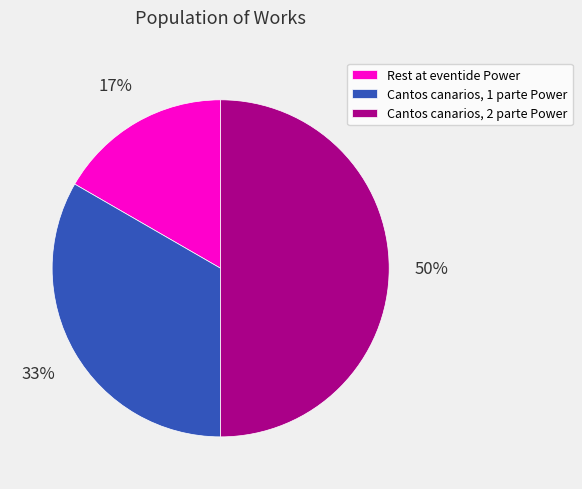

Which slice is the smallest?

Rest at eventide Power